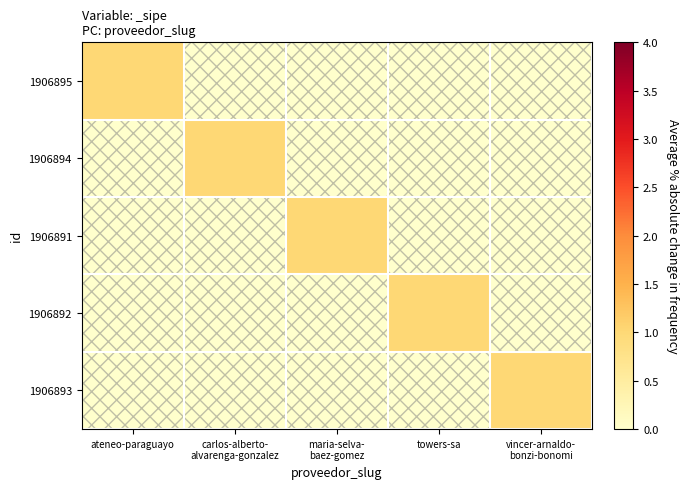

Which series has the largest total across all categories?

1906895